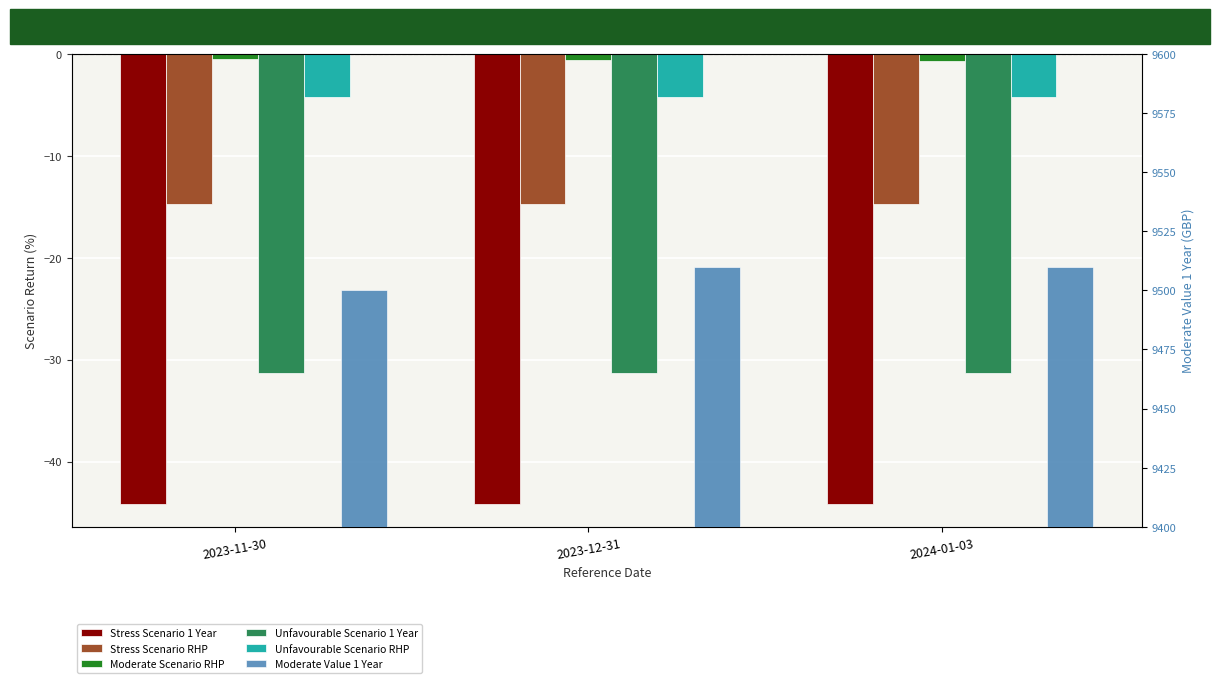

How many Moderate Value 1 Year values are between 9500 and 9510?

3